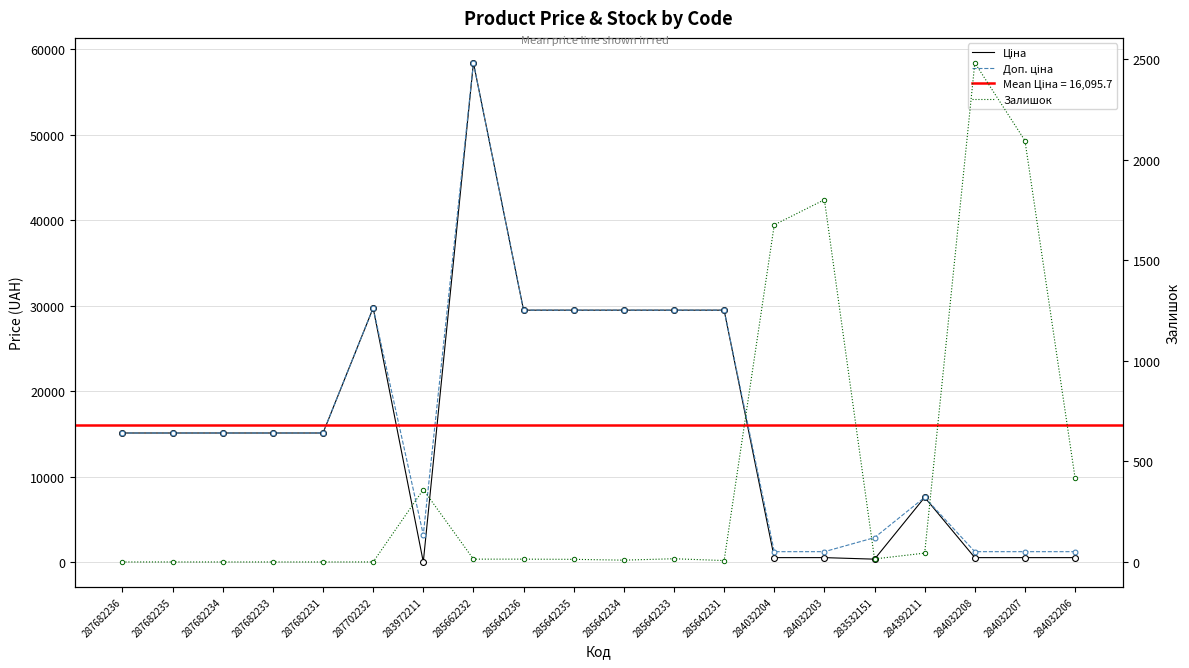

Which series has the largest total across all categories?

Доп. ціна